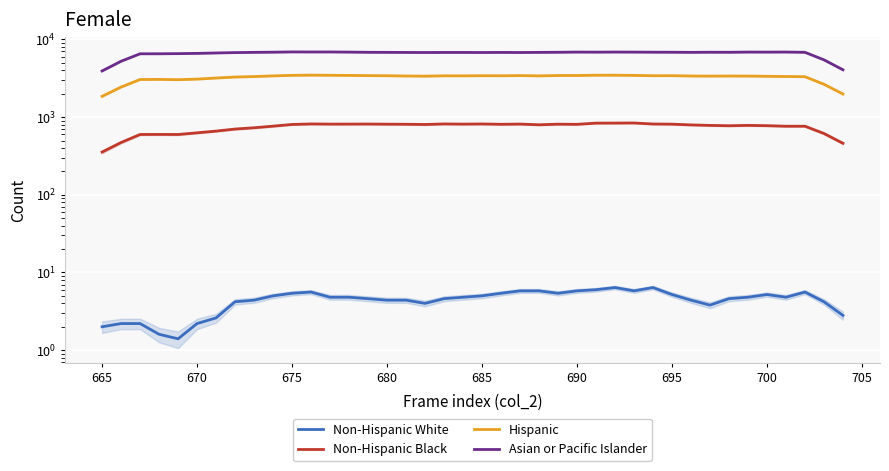

What is the value of the Non-Hispanic White point at the 12th from the left?

5.6